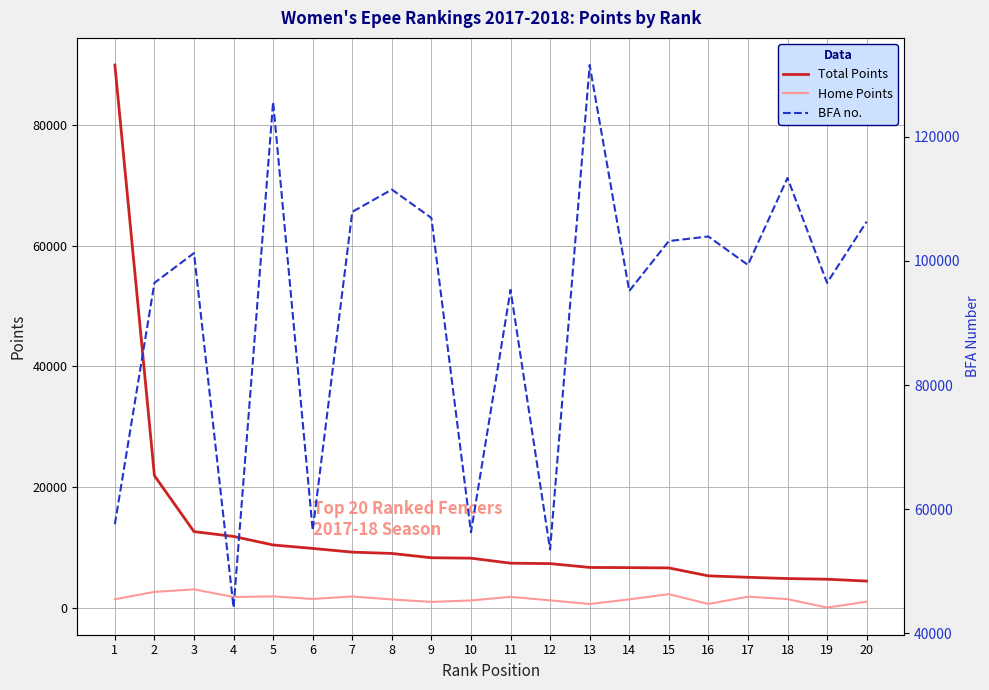

Which series changed the most between 5 and 11?

BFA no.